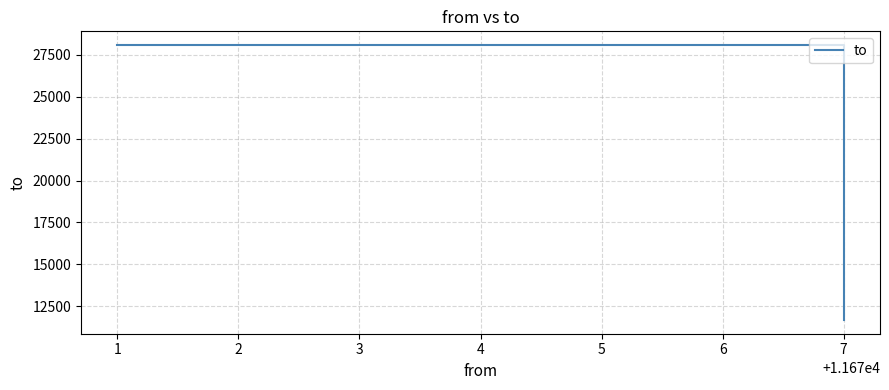

How many lines are shown in the chart?

1